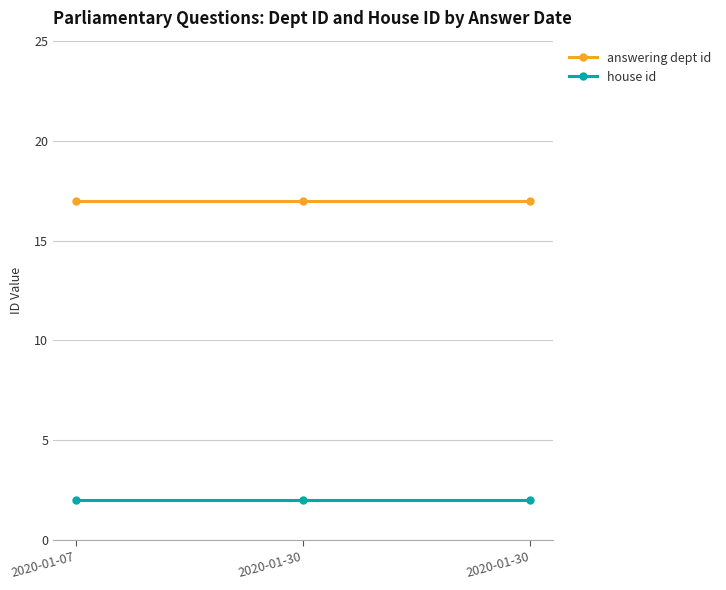

What is the value of the house id point at the 2nd from the left?

2